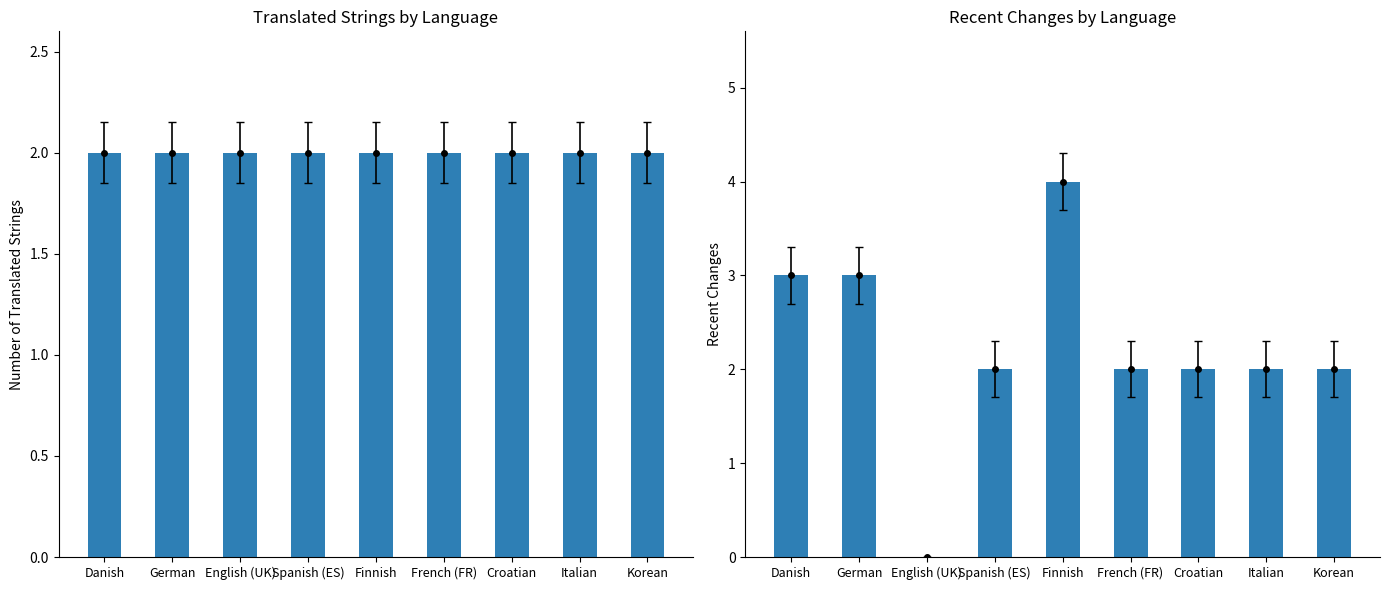

How many groups of bars are there?

9